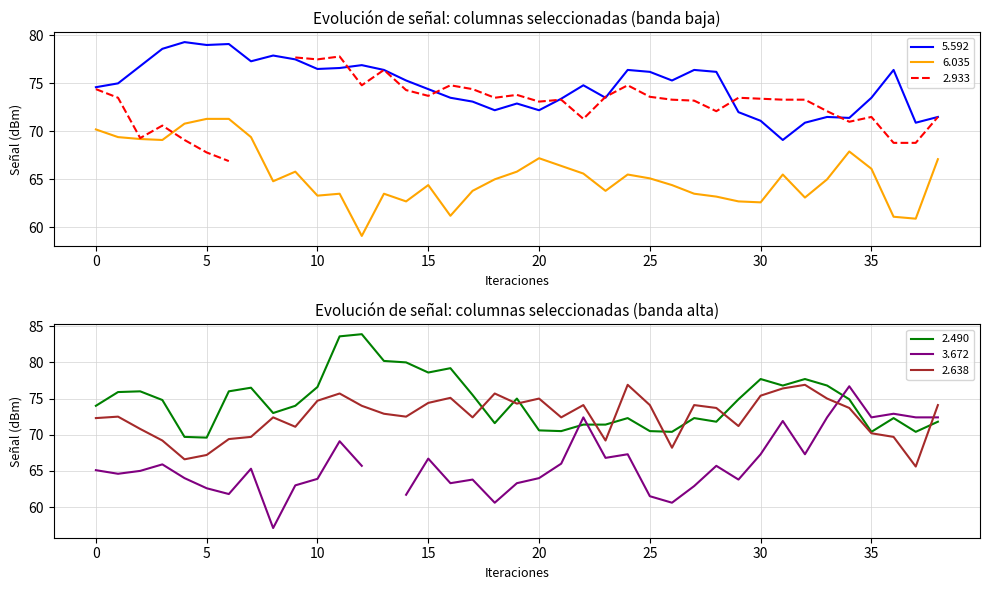

The value of 2.638 at 5 is 106.2. True or false?

False